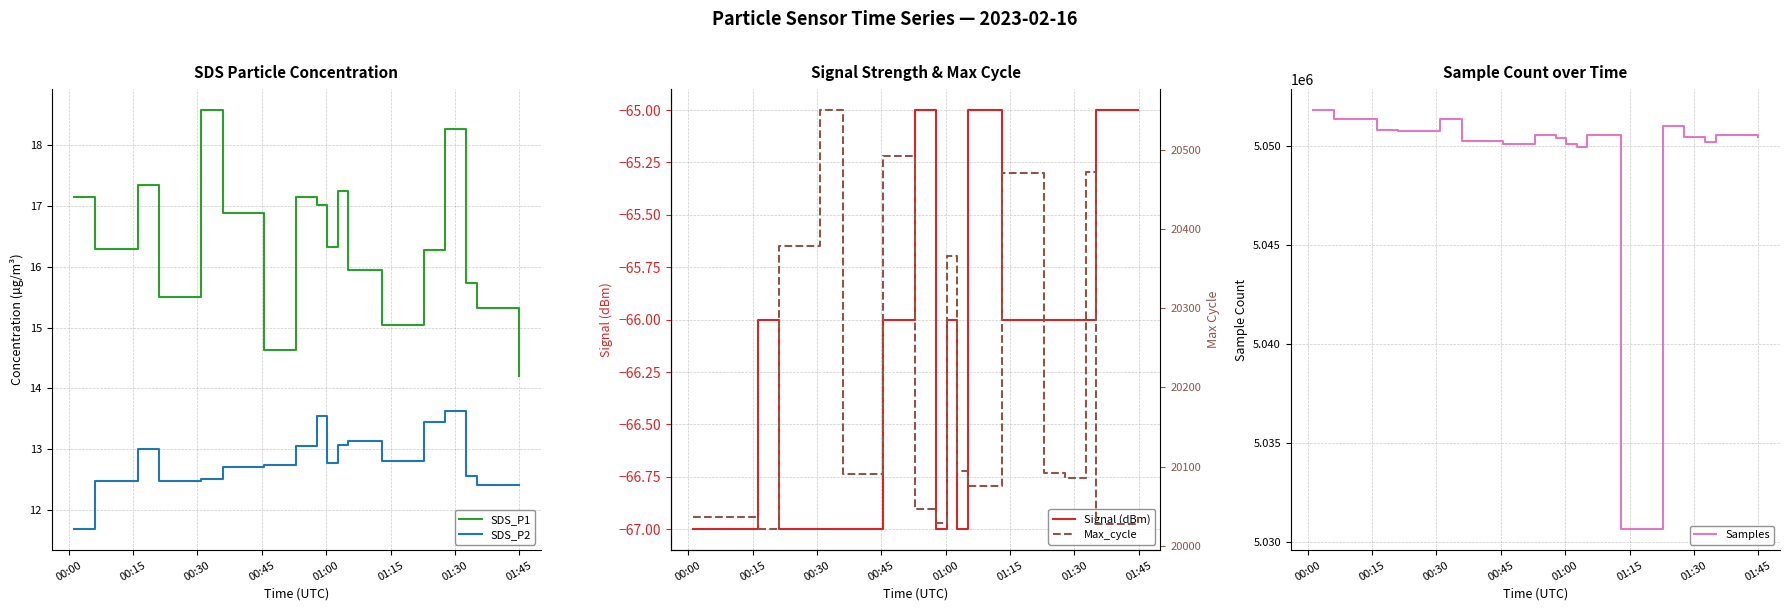

True or false: SDS_P1 and SDS_P2 cross at least once.

False